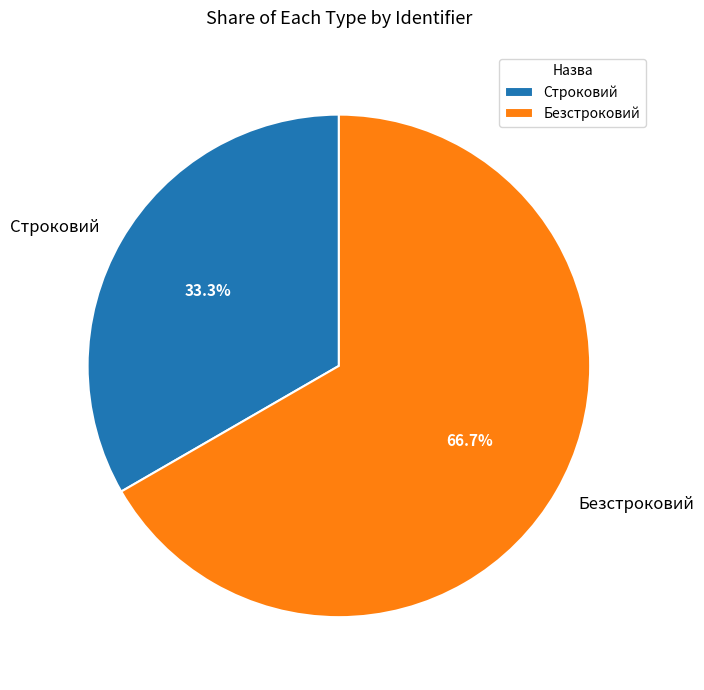

What is the largest slice in the pie chart?

Безстроковий